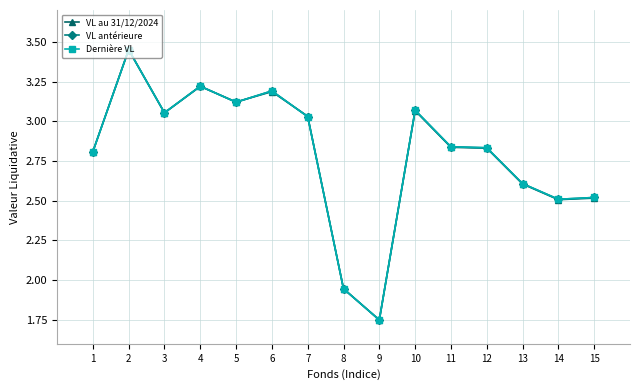

What is the difference between the maximum and second lowest values in the Dernière VL series?

1.5